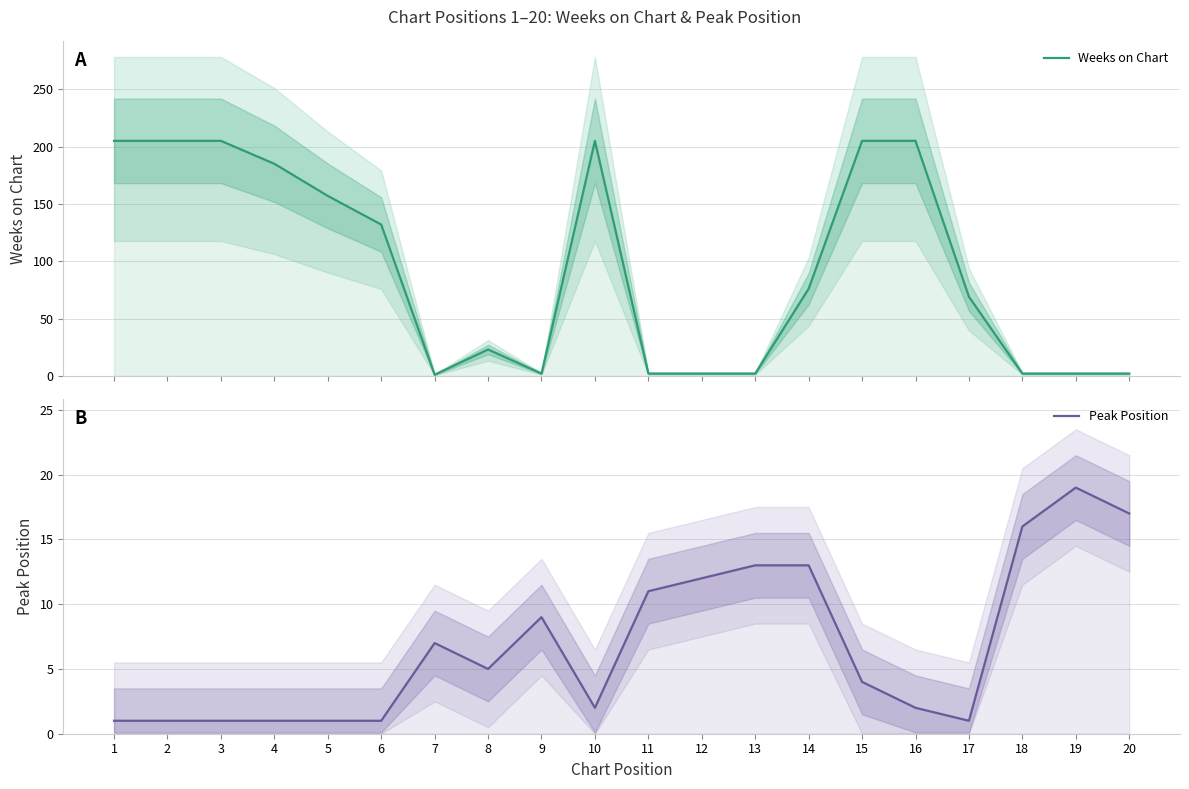

At which category is the sum across all series the highest?

15